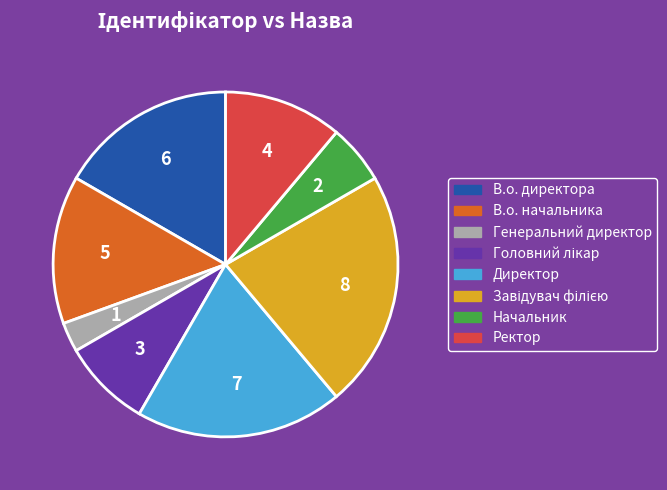

What is the ratio of the value at В.о. директора to the value at Ректор?

1.5